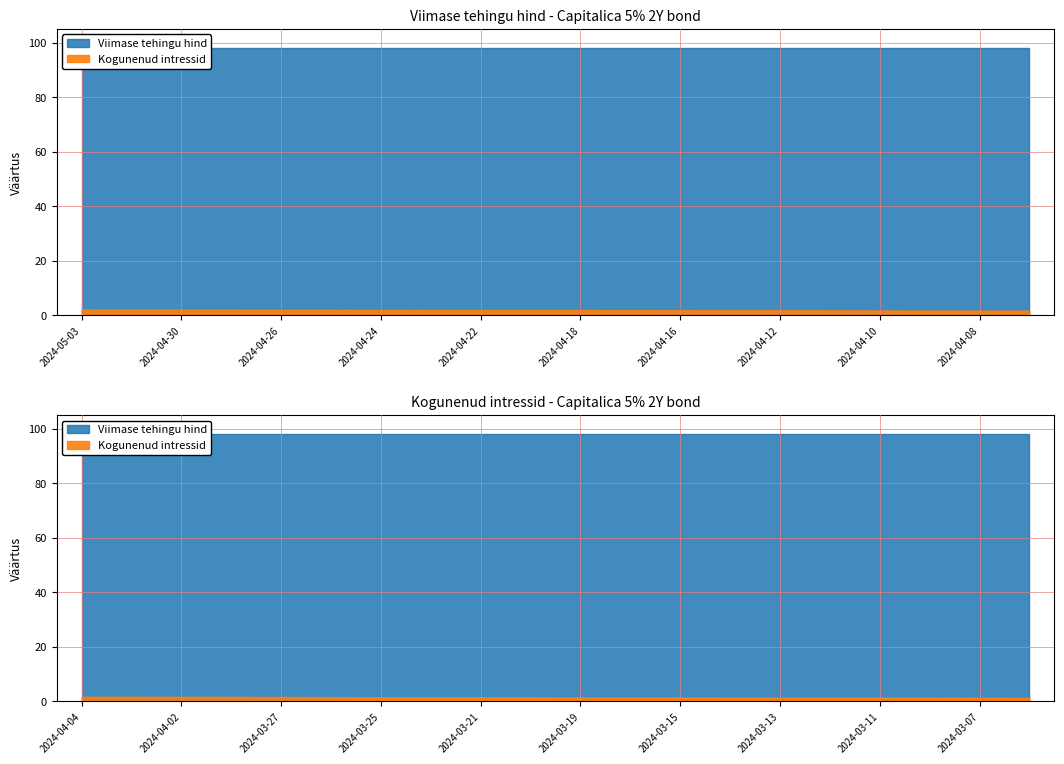

At which label does Viimase tehingu hind reach its peak?

2024-05-03